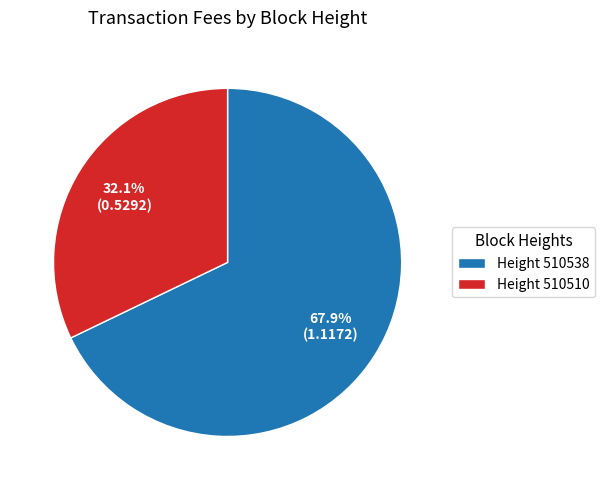

Between Height 510538 and Height 510510, which is larger?

Height 510538